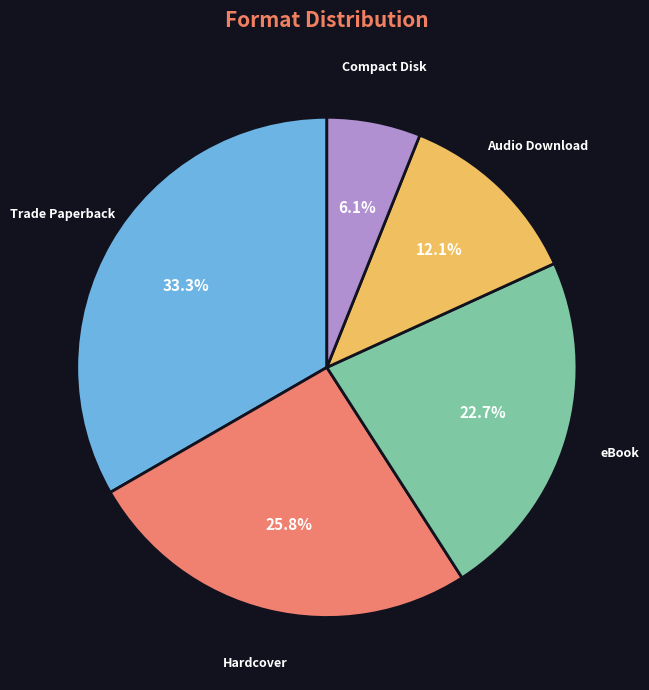

Is there a majority slice in this chart?

No